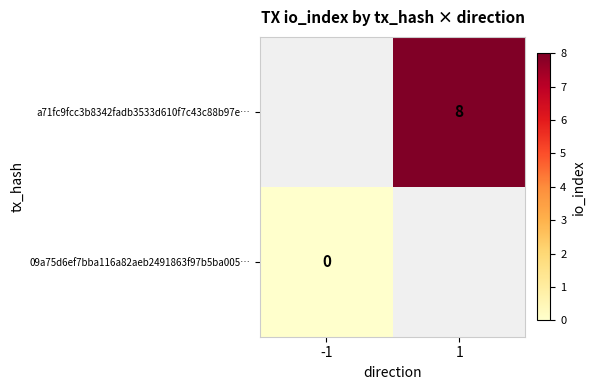

True or false: a71fc9fcc3b8342fadb3533d610f7c43c88b97e… has a value of 8 at 1.

True